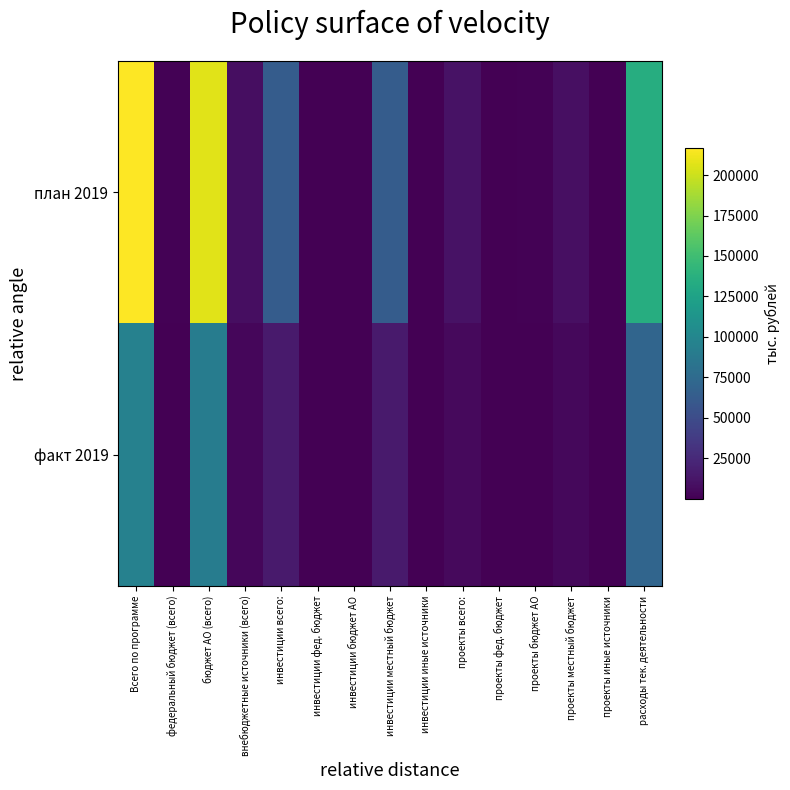

What is the greatest value displayed?

216709.4